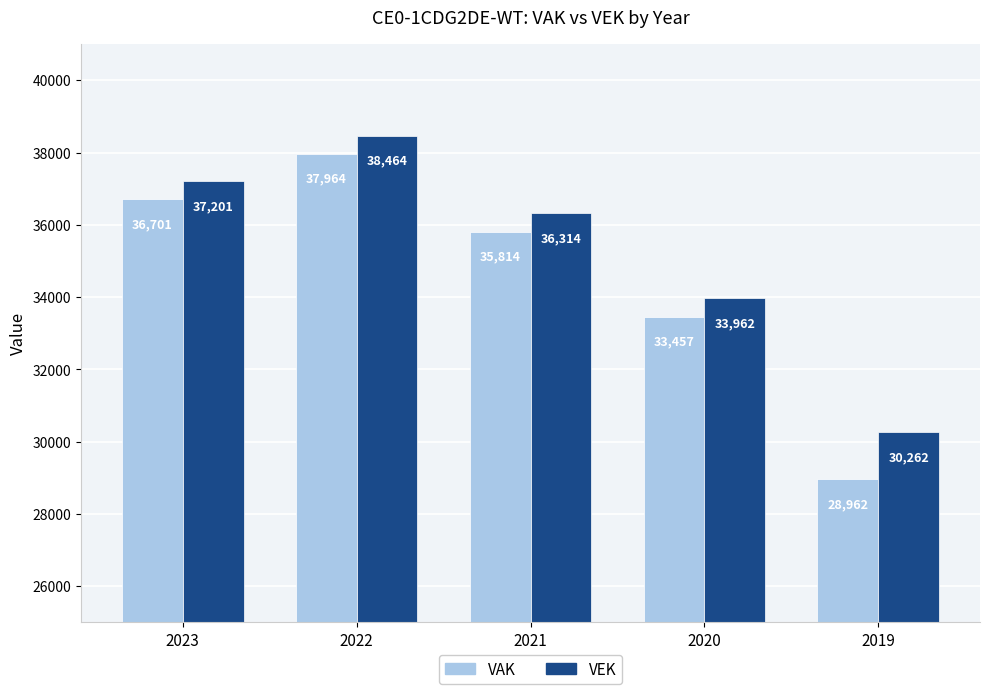

What is the approximate value of VEK at 2022, to the nearest 100?

38500